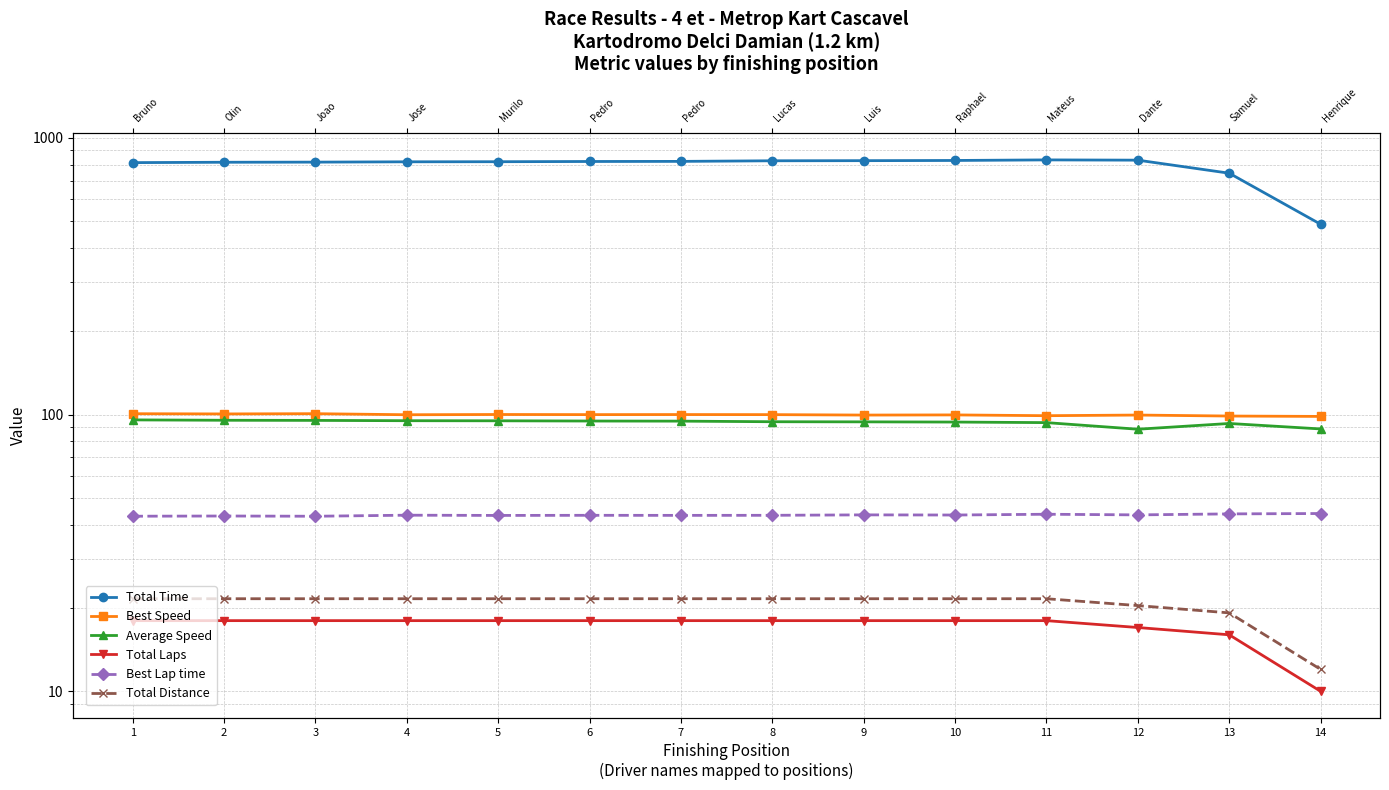

How many distinct data groups are displayed?

6